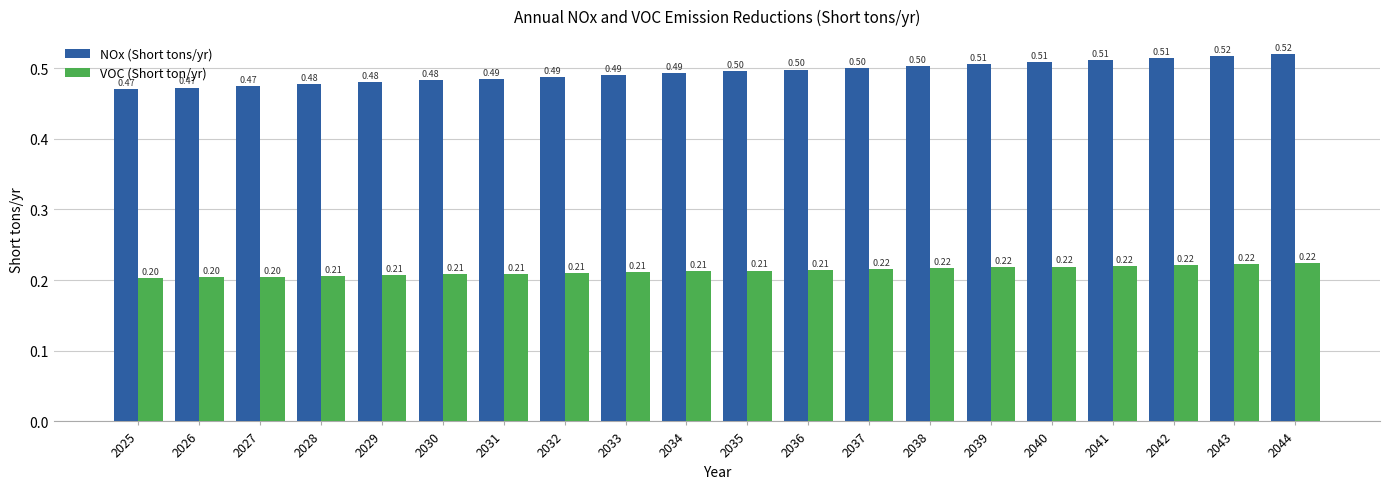

Which label corresponds to the smallest value in the chart?

2025